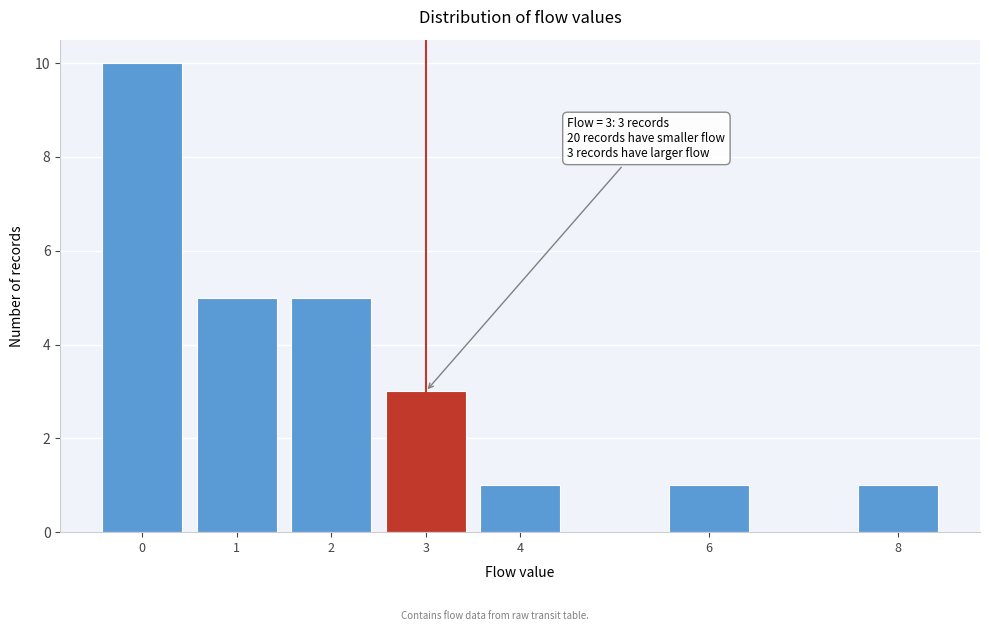

Reading right to left, list all the values displayed in this chart.

1	1	1	3	5	5	10